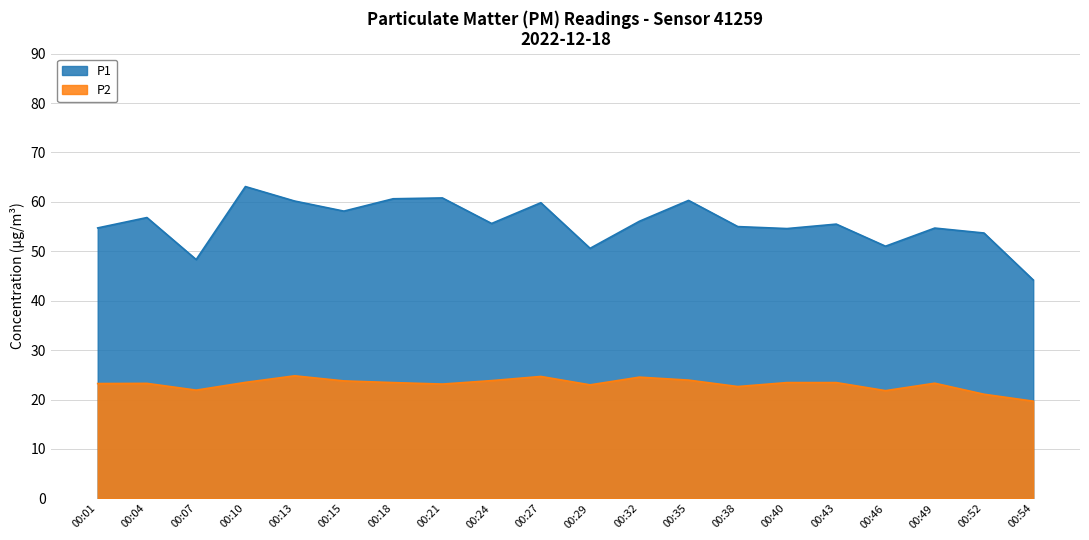

Which series has the largest total across all categories?

P1